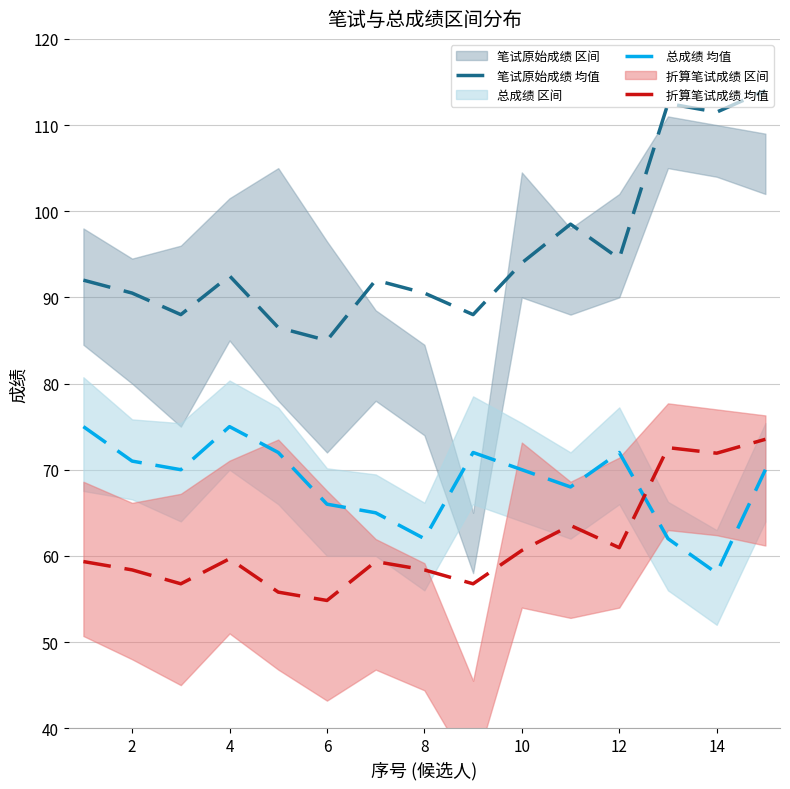

Which series has the largest range (max minus min)?

笔试原始成绩 均值